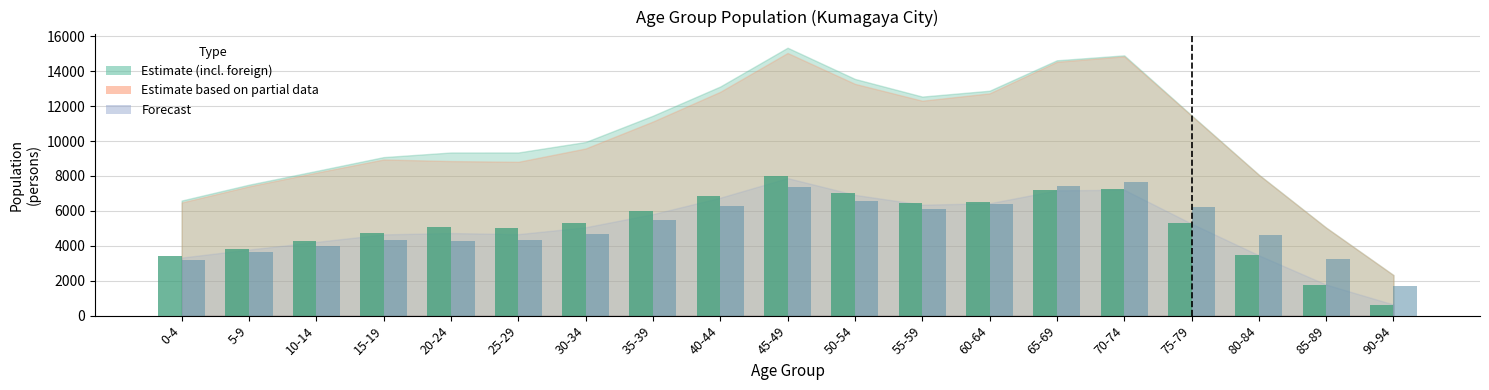

What is the total value across all series at 75-79?

11477